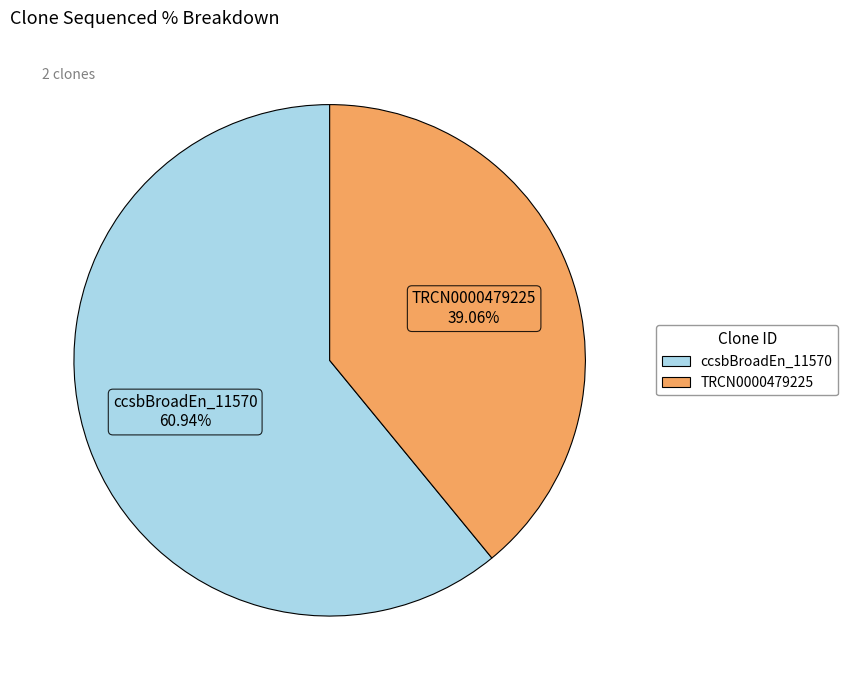

What percentage is the ccsbBroadEn_11570 slice, to the nearest percent?

61%